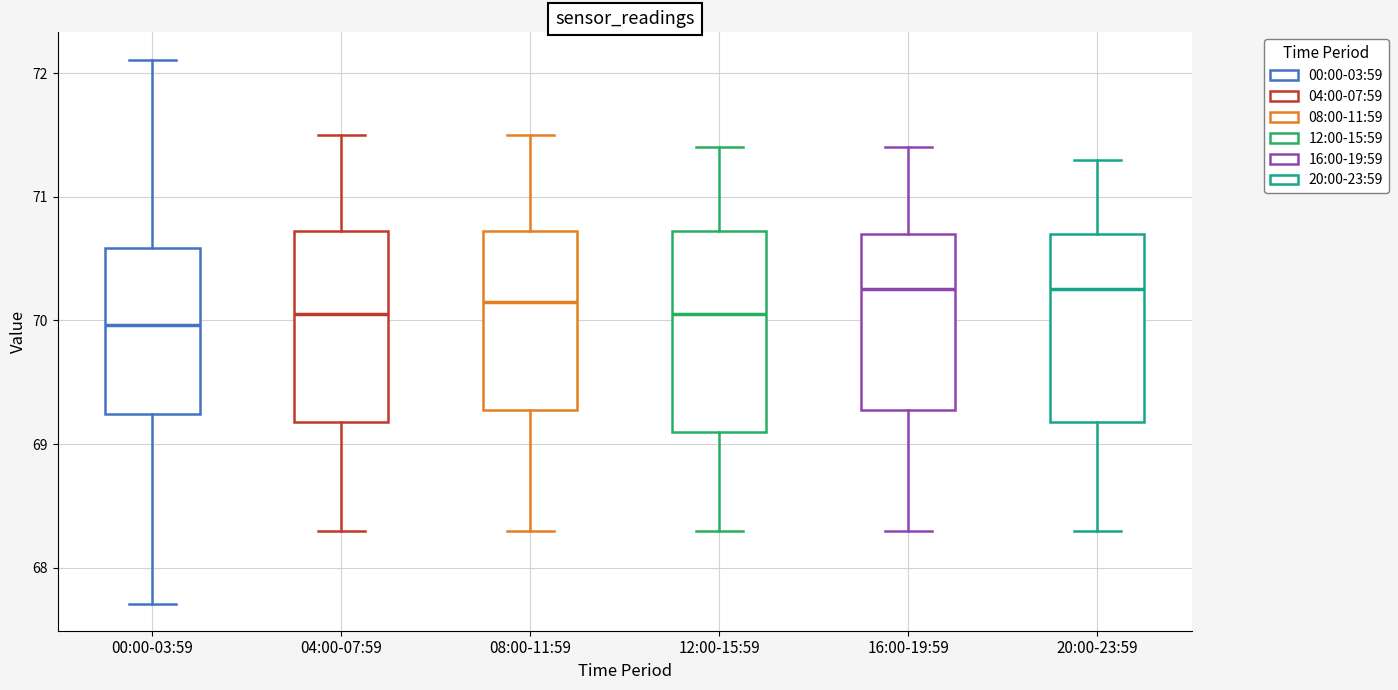

Where is the lower edge of the box for 20:00-23:59 on the y-axis? The values are not printed on the chart, so give them approximately, as read against the axis.

69.2